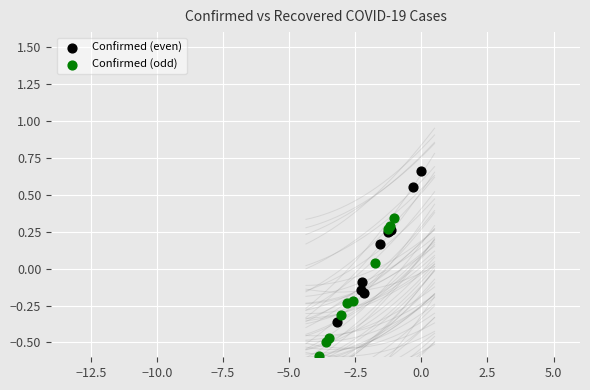

Which series has the widest spread of Y values?

Confirmed (even)